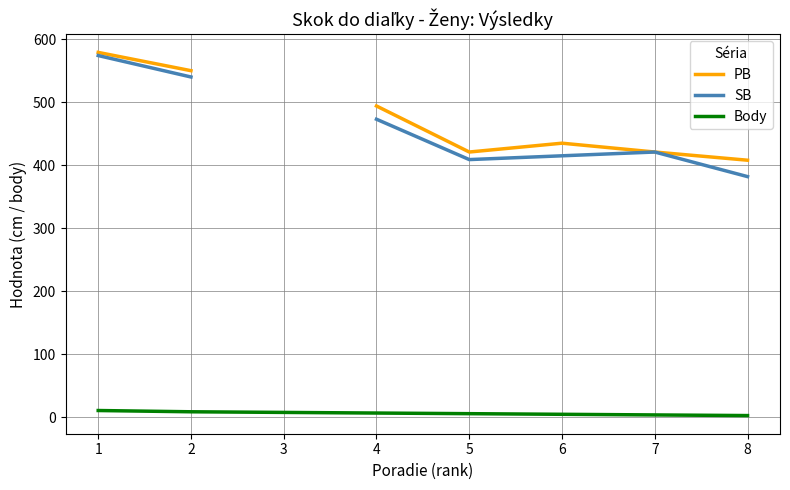

How many data points does each series have?

8